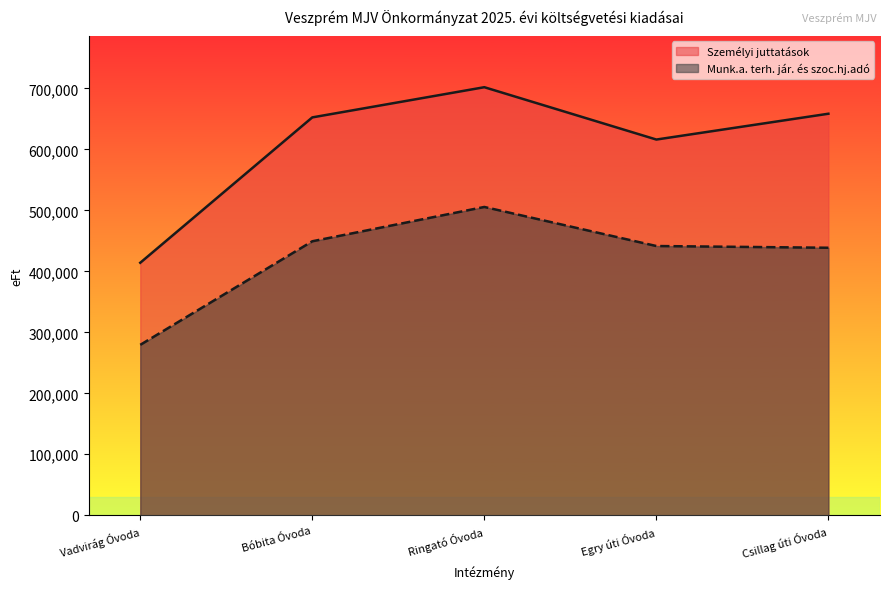

What is the sum of the Munk.a. terh. jár. és szoc.hj.adó values at Ringató Óvoda and Egry úti Óvoda?

947122